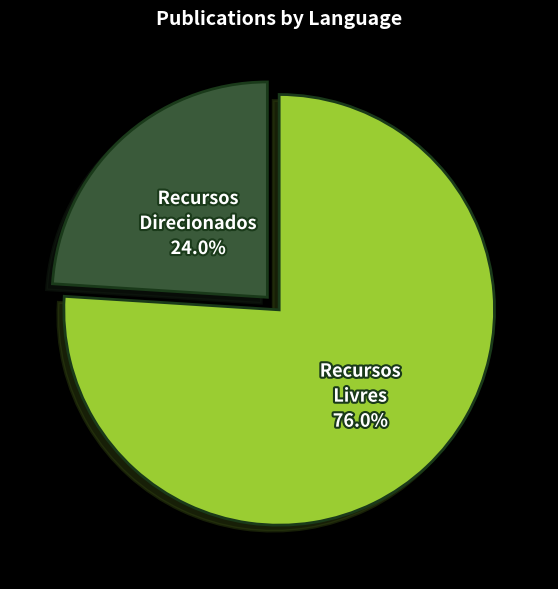

Is there any slice that represents more than half of the pie?

Yes